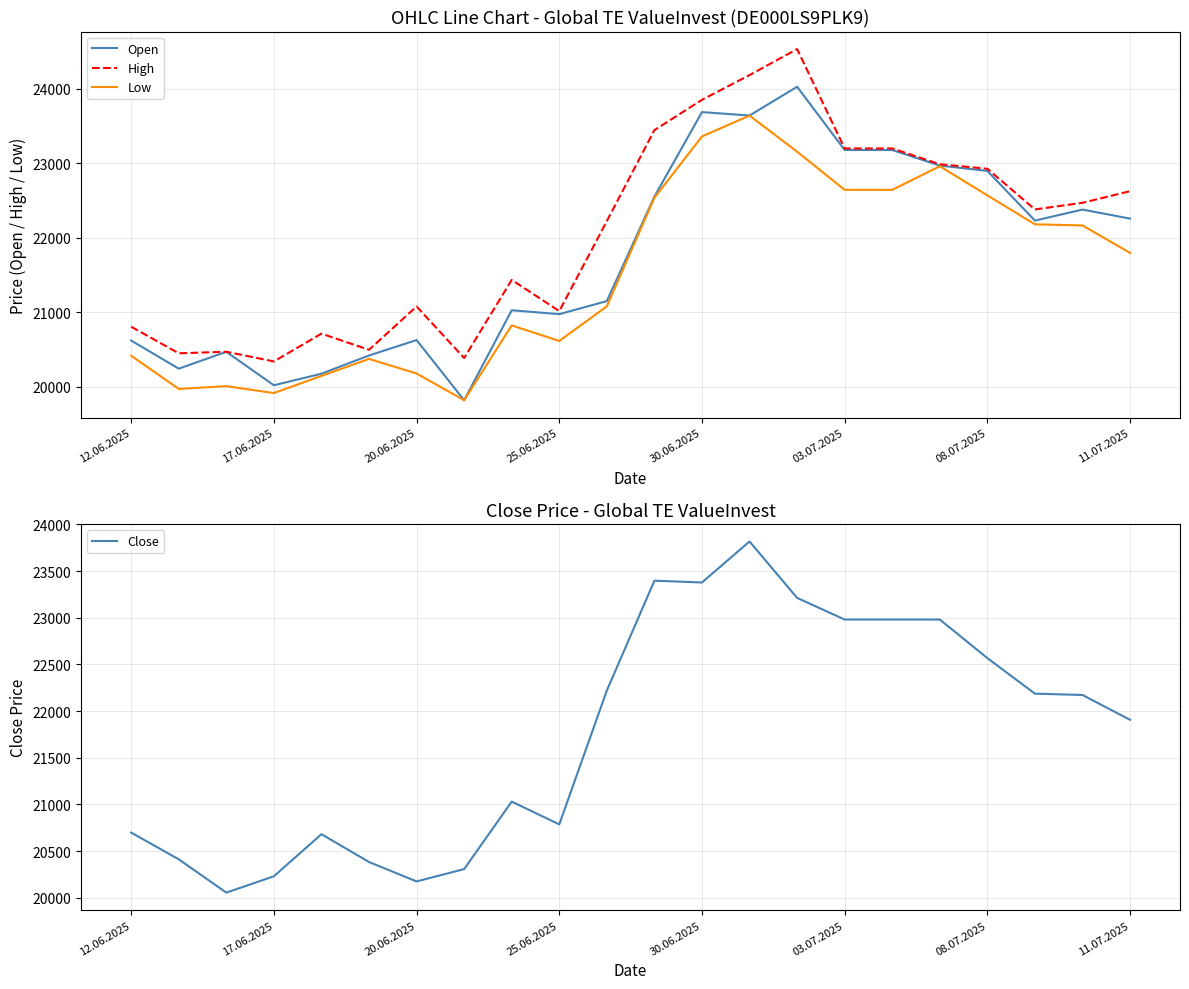

The Open series shows 12697 at 17.06.2025. True or false?

False